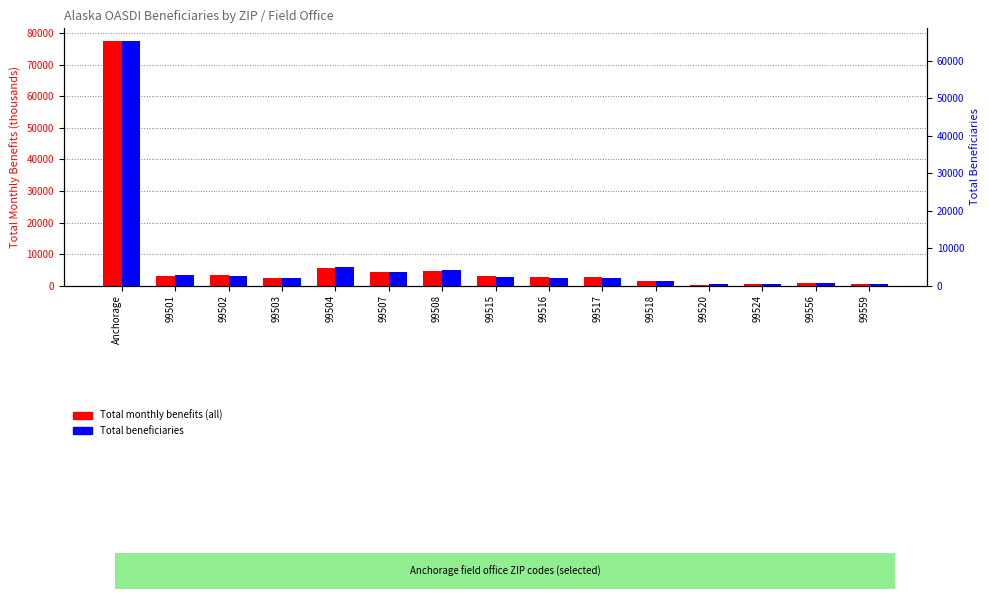

What are all the series names shown in the legend?

Total monthly benefits (all), Total beneficiaries